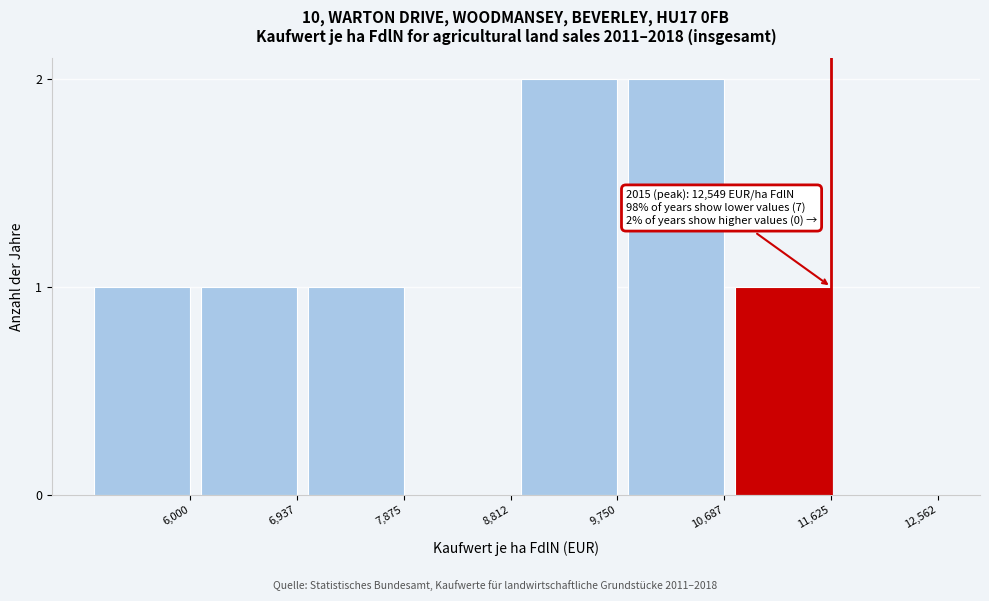

Reading left to right, transcribe all the data shown in this chart.

6,000=1	6,937=1	7,875=1	8,812=0	9,750=2	10,687=2	11,625=1	12,562=0